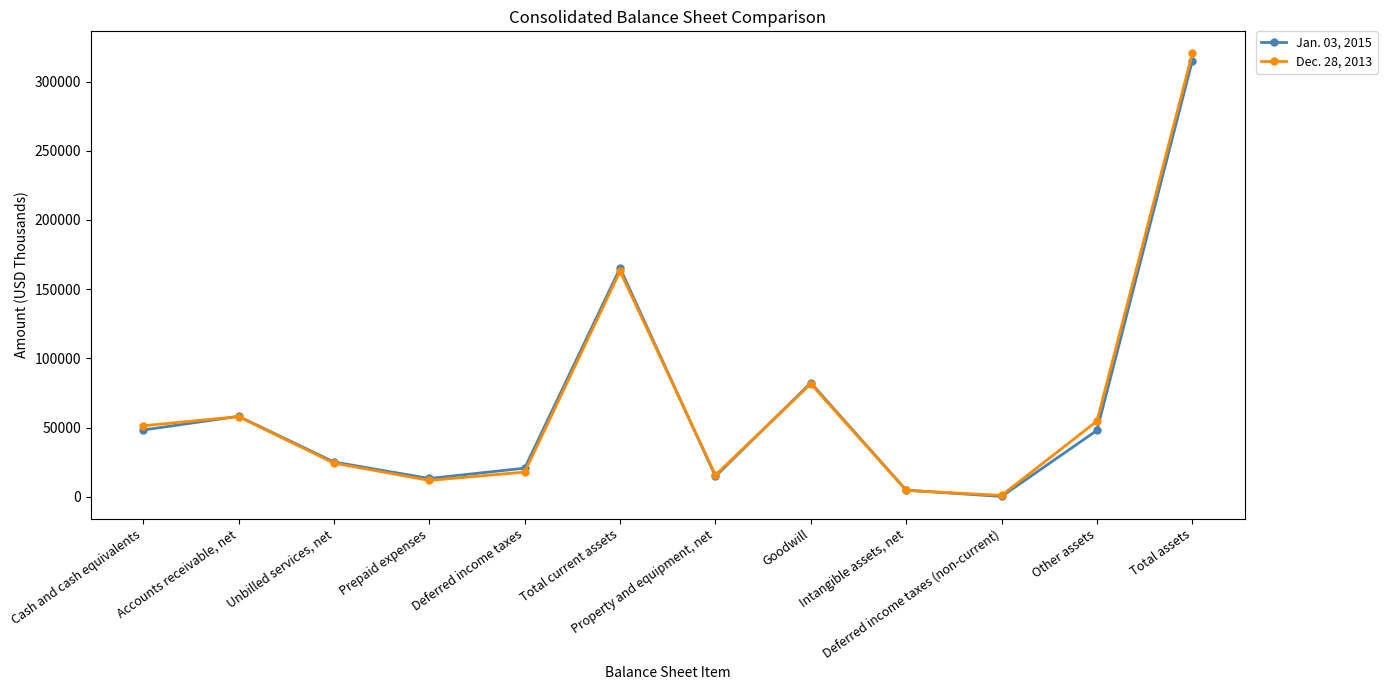

At which category is the sum across all series the highest?

Total assets